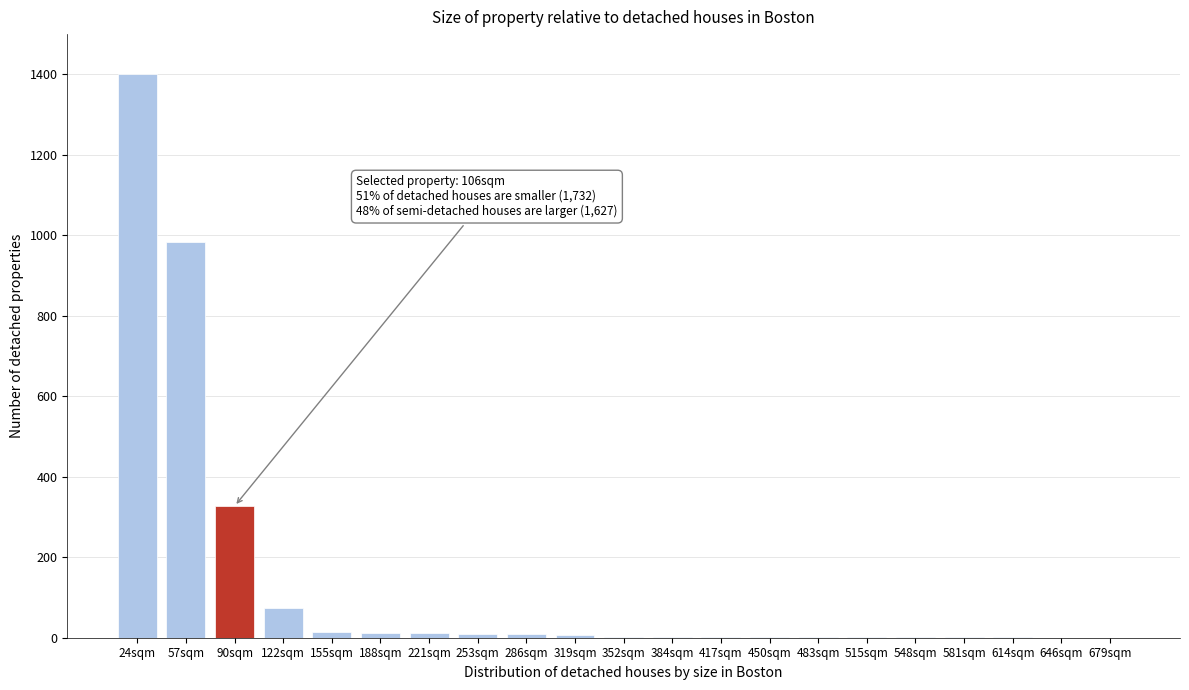

What is the greatest value displayed?

1400